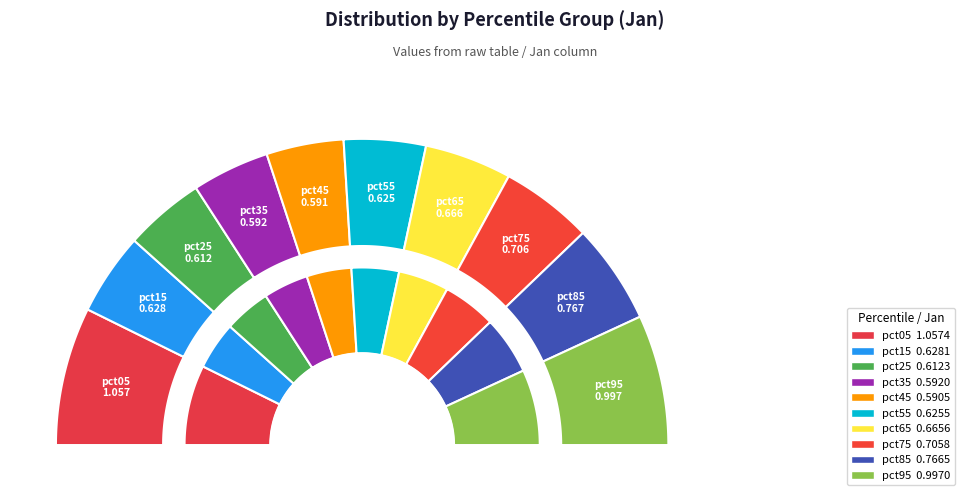

Count the number of slices in the pie.

10